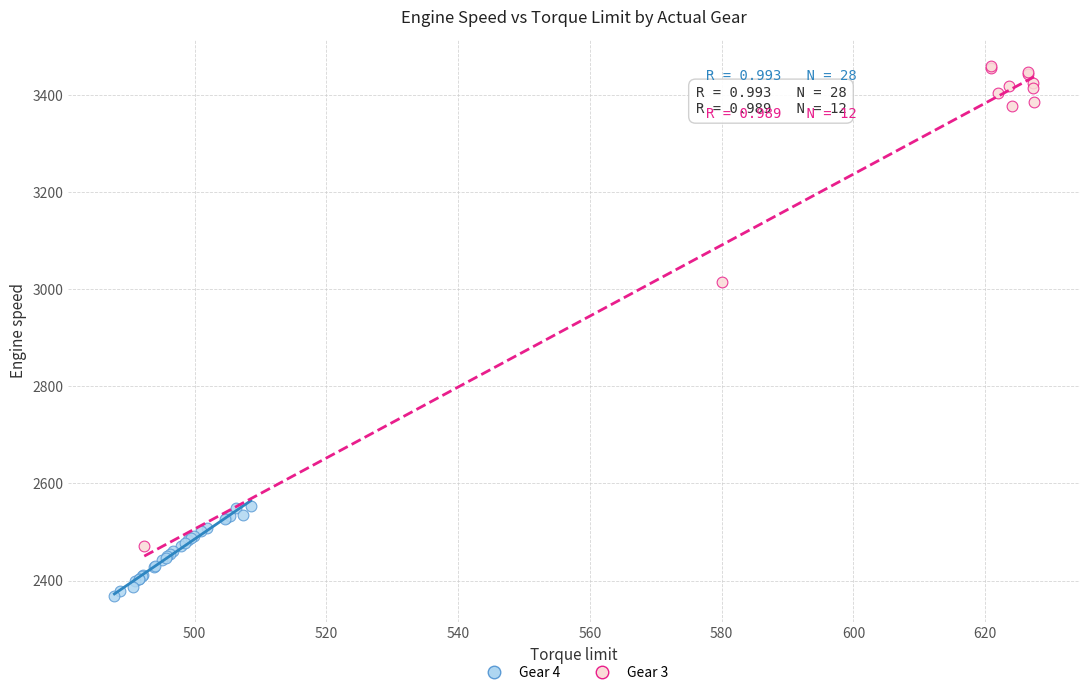

Which series reaches the maximum Y coordinate?

Gear 3